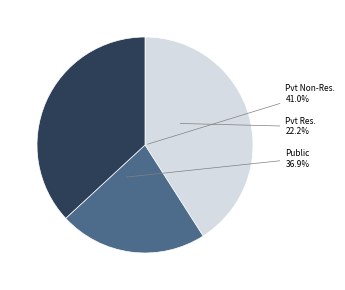

Do Private residential fixed assets and Public fixed assets together represent more than half of the pie?

Yes